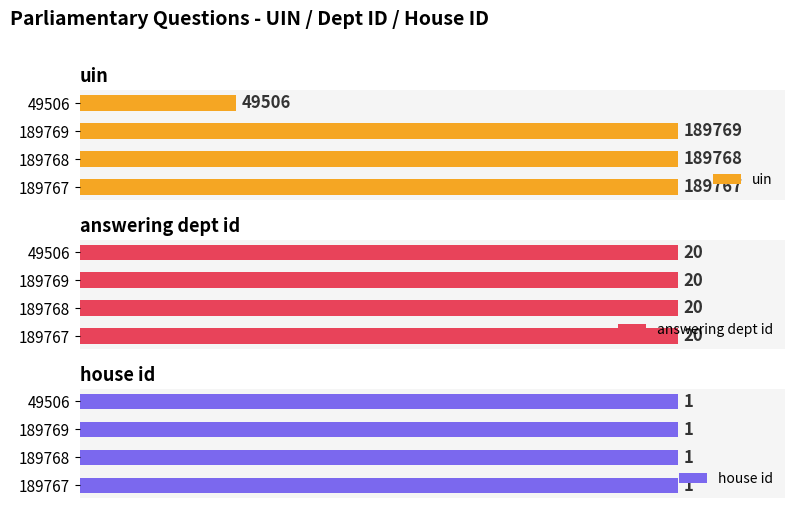

Rank the categories by uin value from highest to lowest.

189769, 189768, 189767, 49506